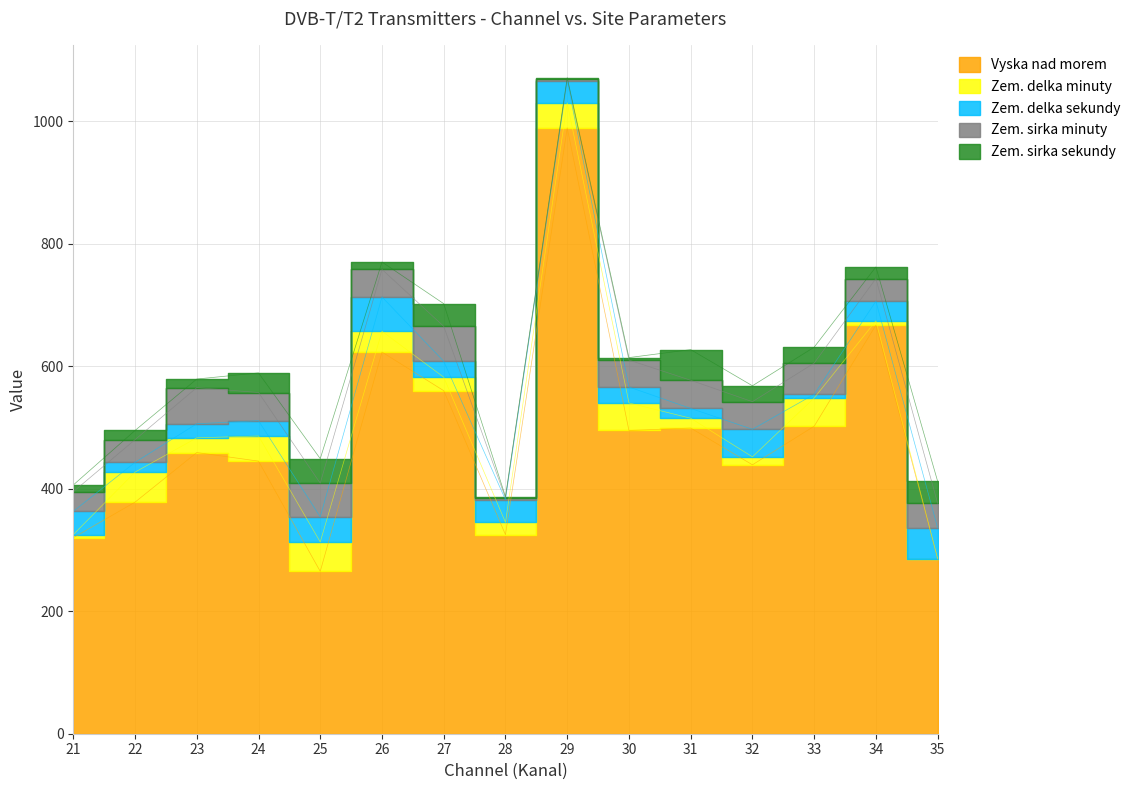

What is the average value of the Zem. sirka sekundy series?

22